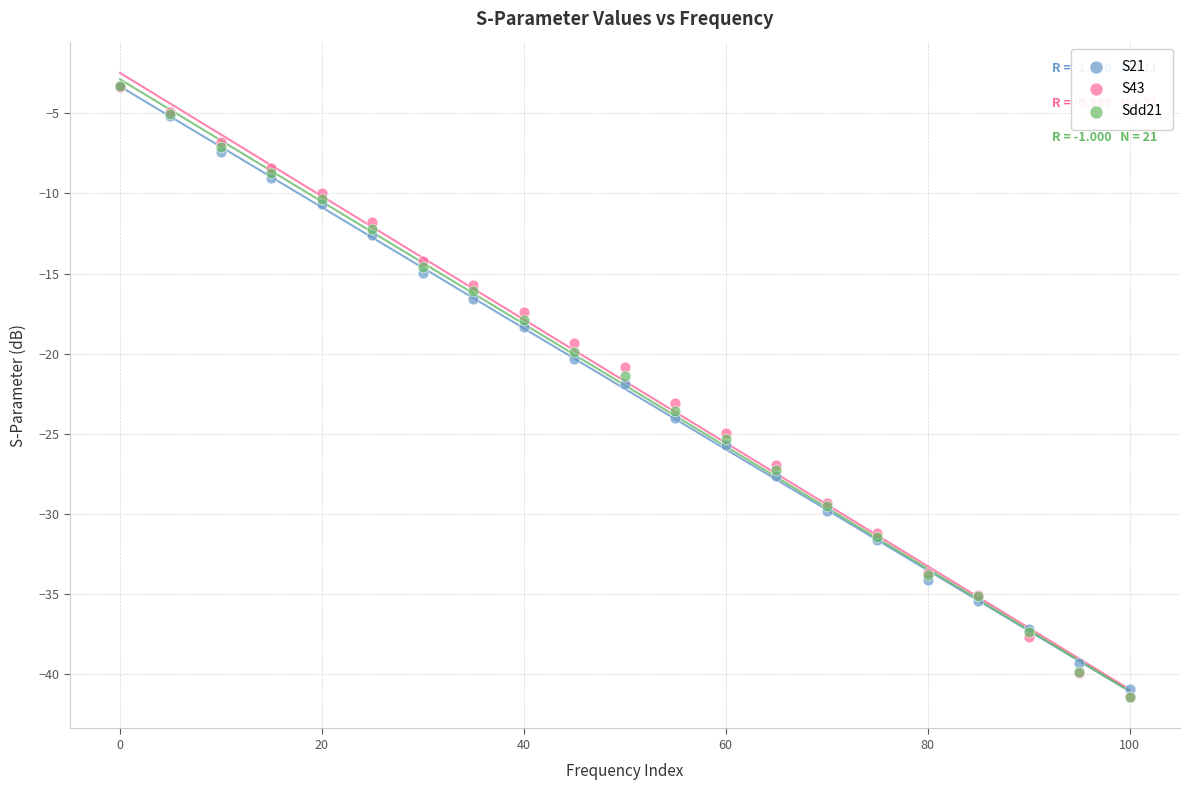

What are all the series names shown in the legend?

S21, S43, Sdd21